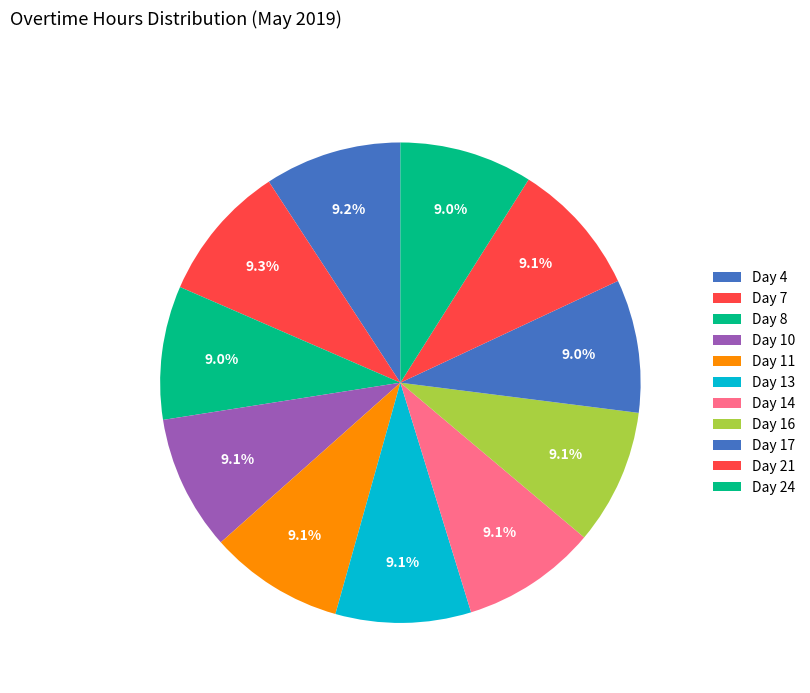

How many slices are in this pie chart?

11